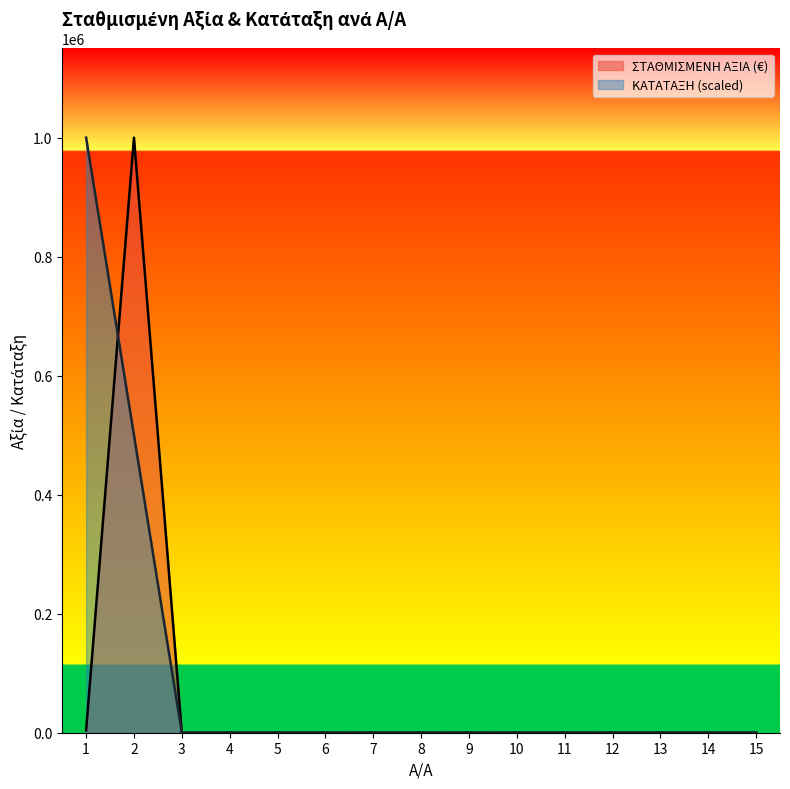

What is the difference between the maximum and second lowest values in the ΚΑΤΑΤΑΞΗ series?

1000000